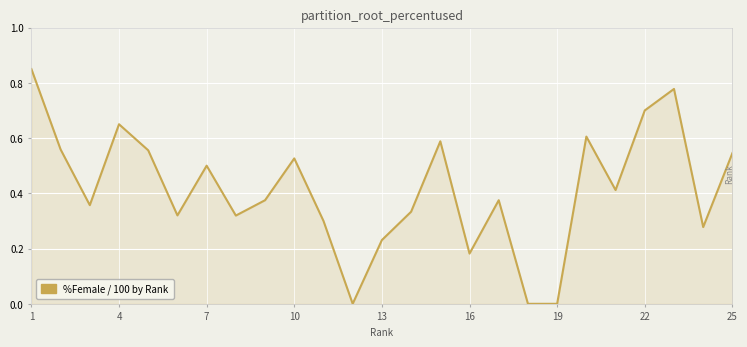

Is it true that the value at 19 is 1.1?

False